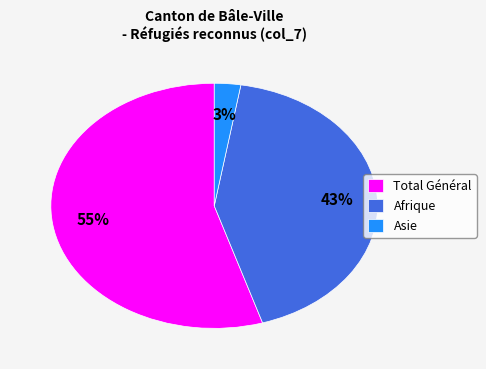

How many segments does this pie chart have?

3